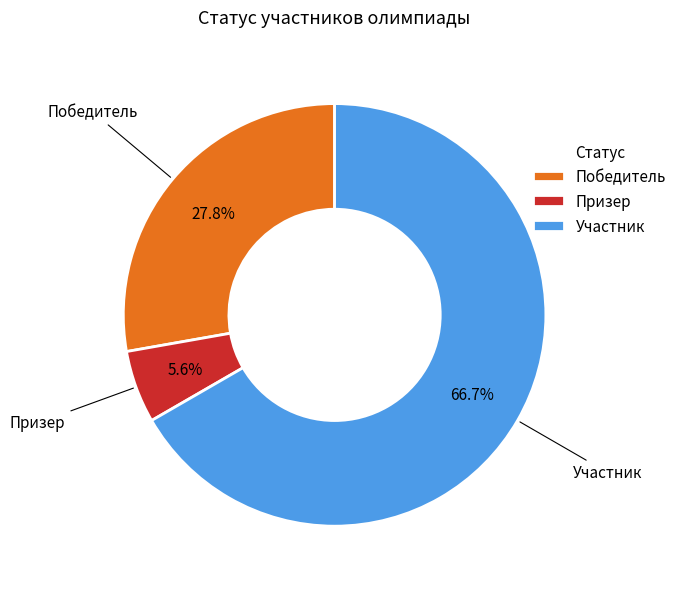

Rank the categories by value from lowest to highest.

Призер, Победитель, Участник